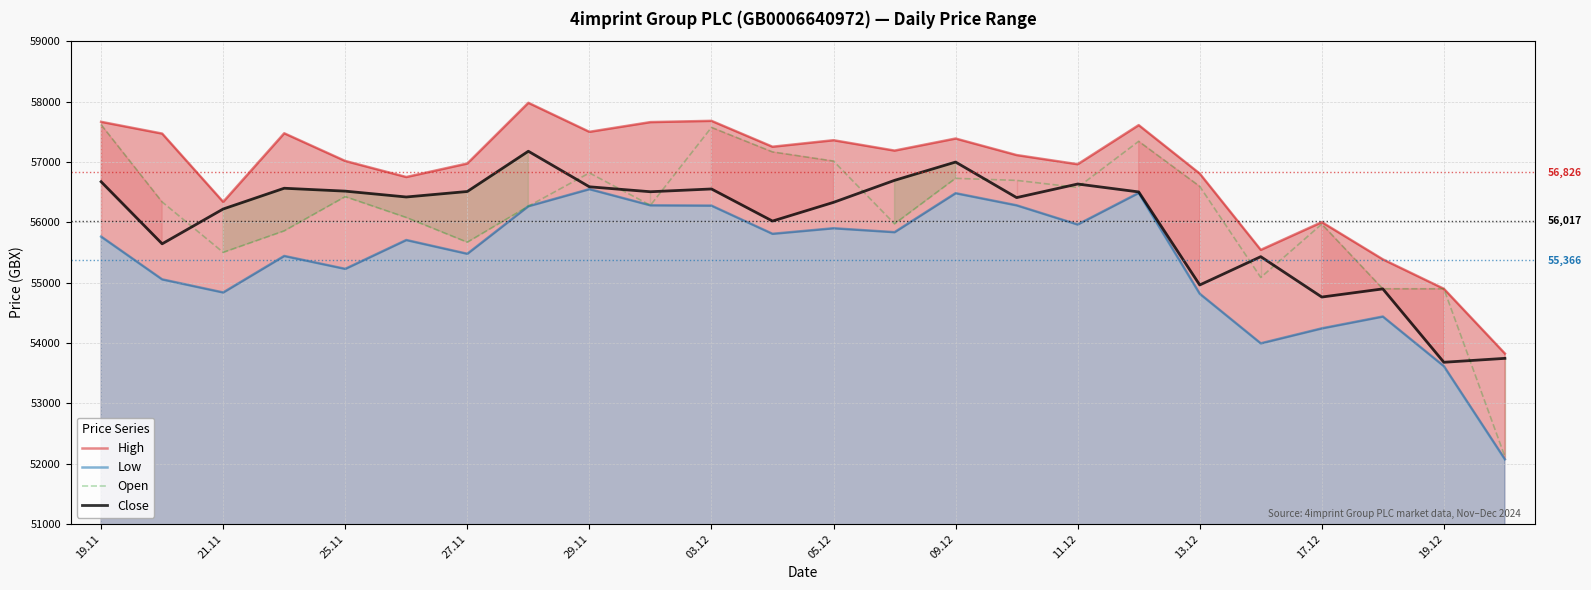

How many interior local peaks does the High series have?

7